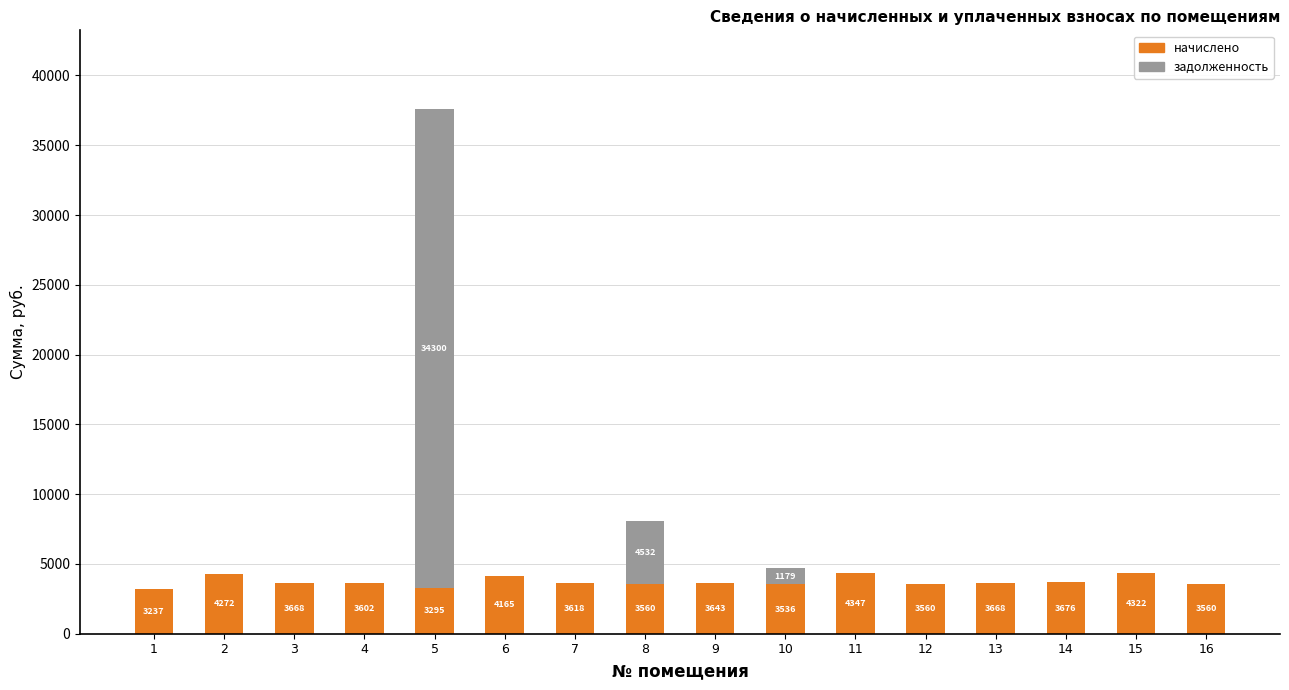

The начислено series shows 1763.1 at 13. True or false?

False